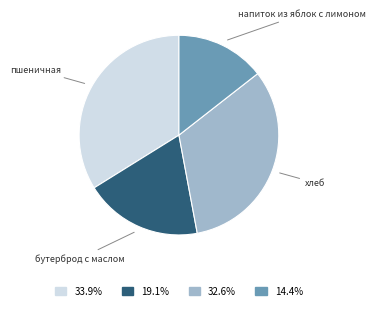

Does any single category account for the majority?

No